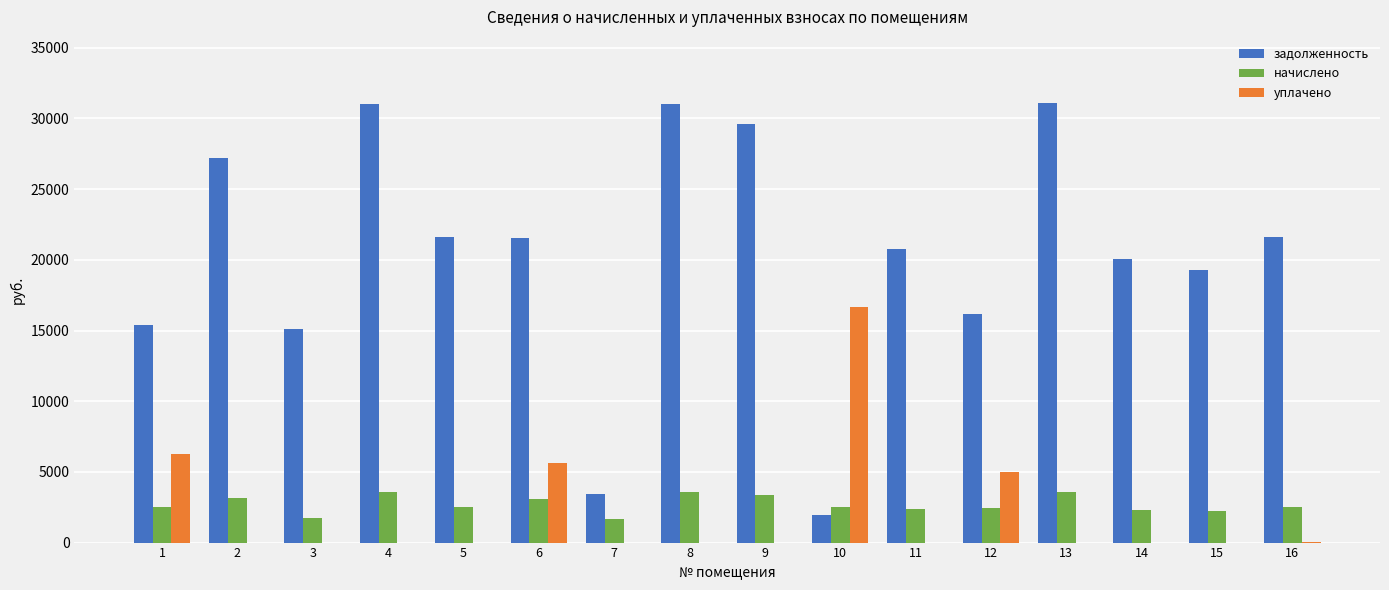

What is the total value across all series at 4?

34597.4